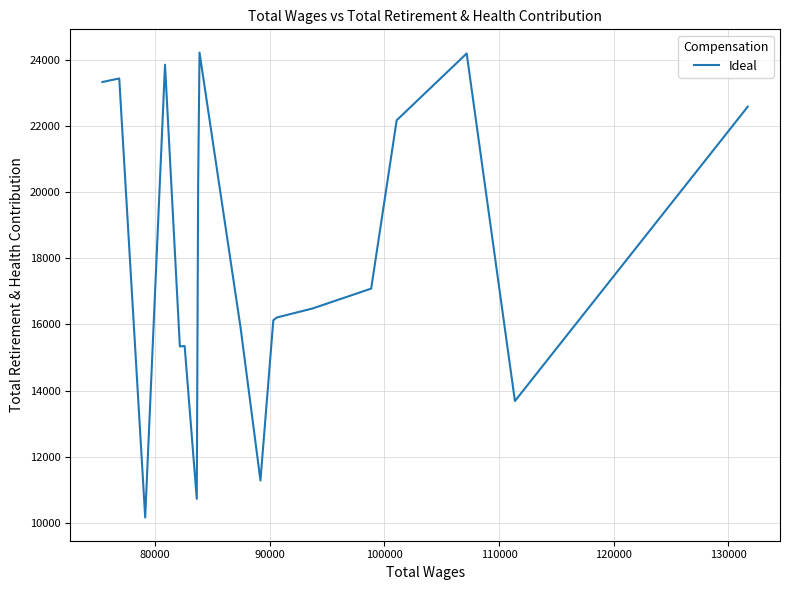

How many interior local peaks (higher than both neighbors) does the data have?

5